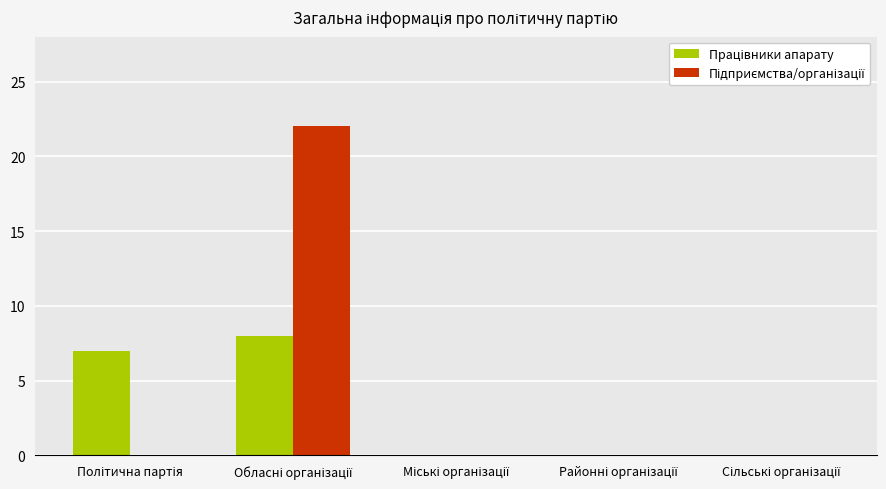

What is the label of the 1st bar from the right?

Сільські організації